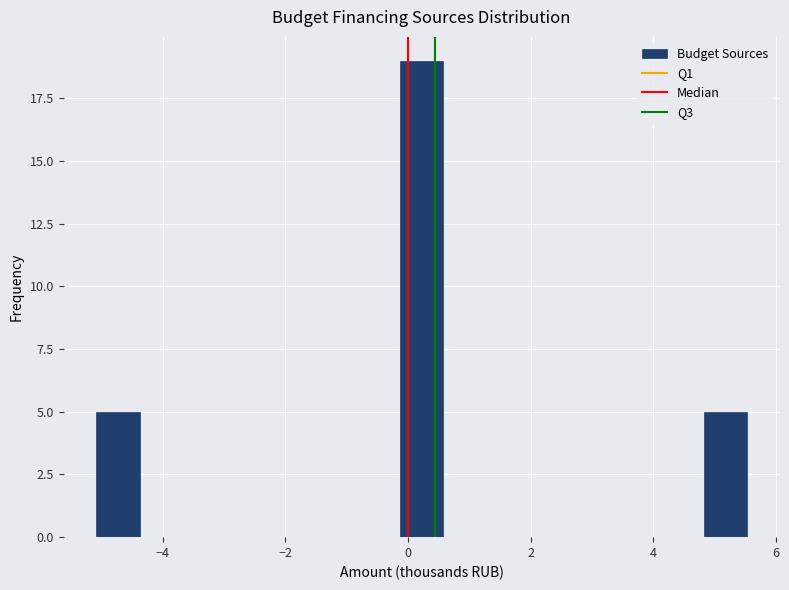

Read against the x-axis, roughly where is the centre of the tallest bar?

0.2